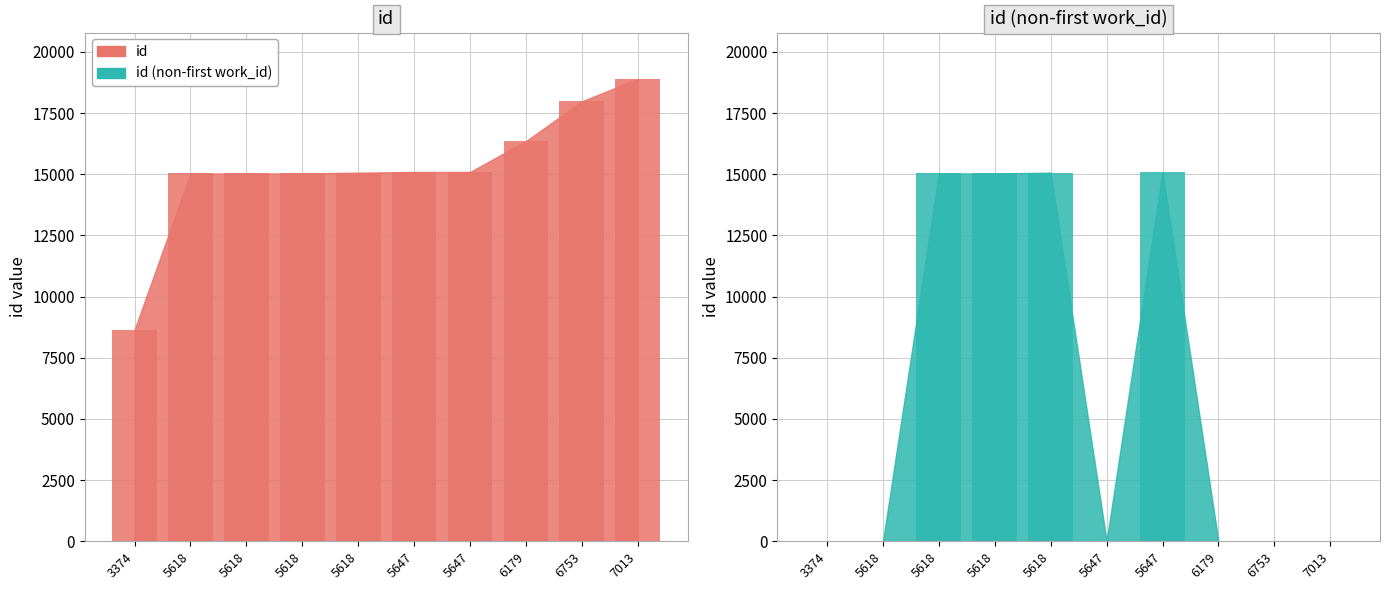

Is it true that the value at 6753 is 5425?

False